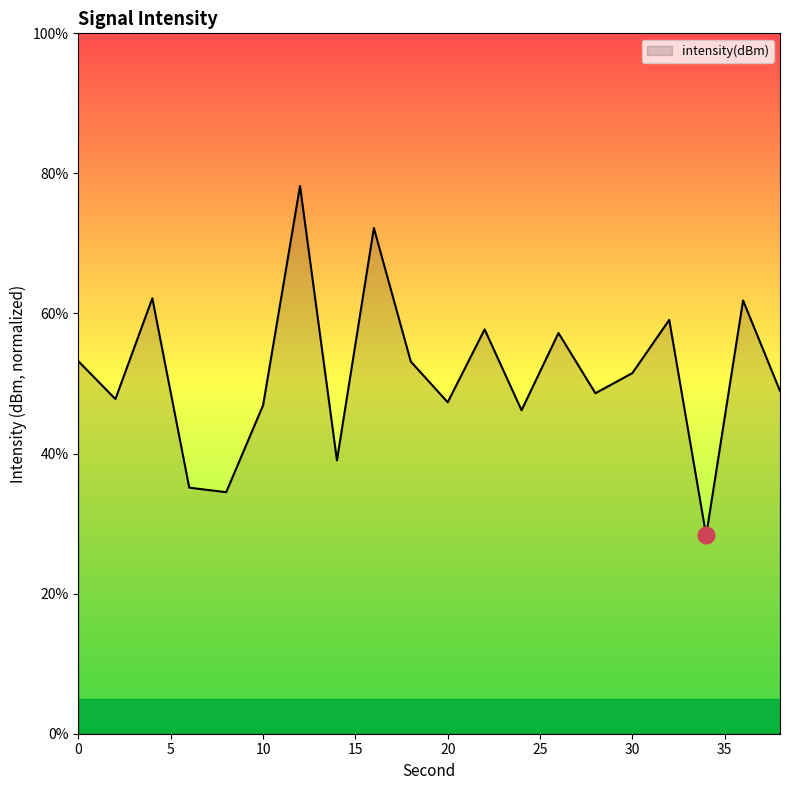

Count the number of values greater than 51.

10